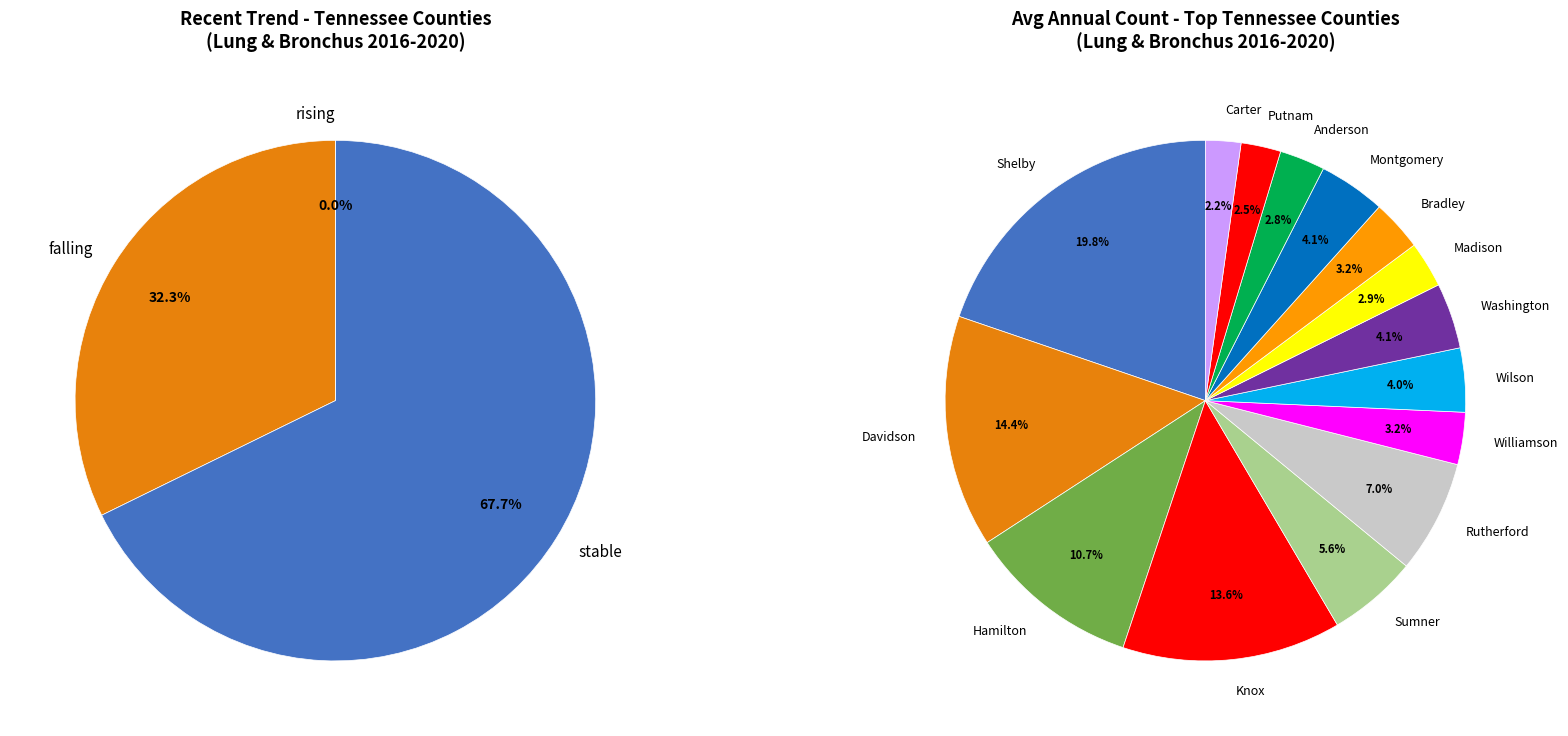

Count the number of slices in the pie.

3